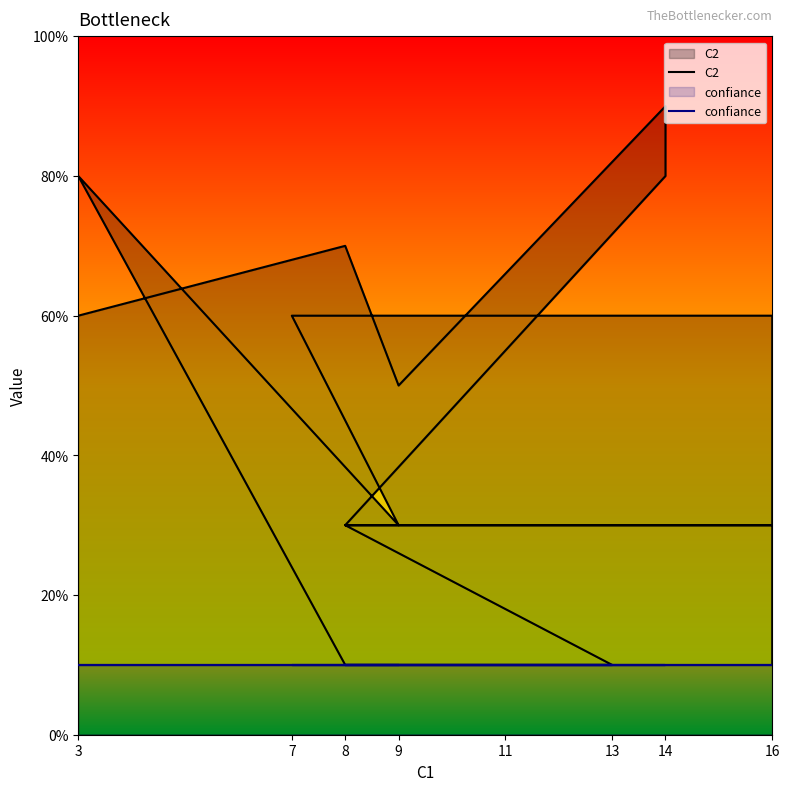

True or false: confiance and C2 cross at least once.

False